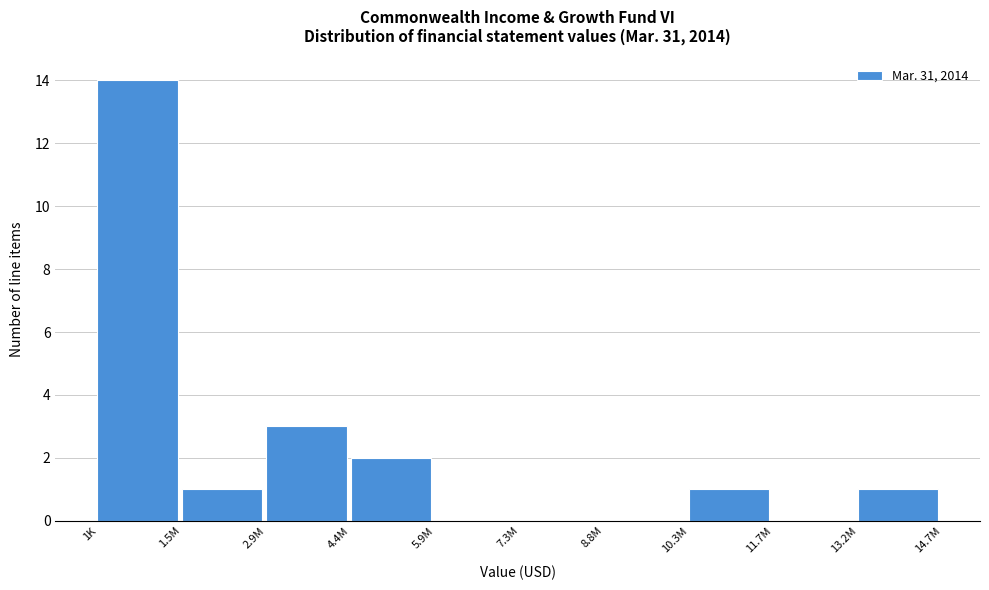

Reading right to left, what are all the values shown in this chart?

13.2M=1	11.7M=0	10.3M=1	8.8M=0	7.3M=0	5.9M=0	4.4M=2	2.9M=3	1.5M=1	1K=14